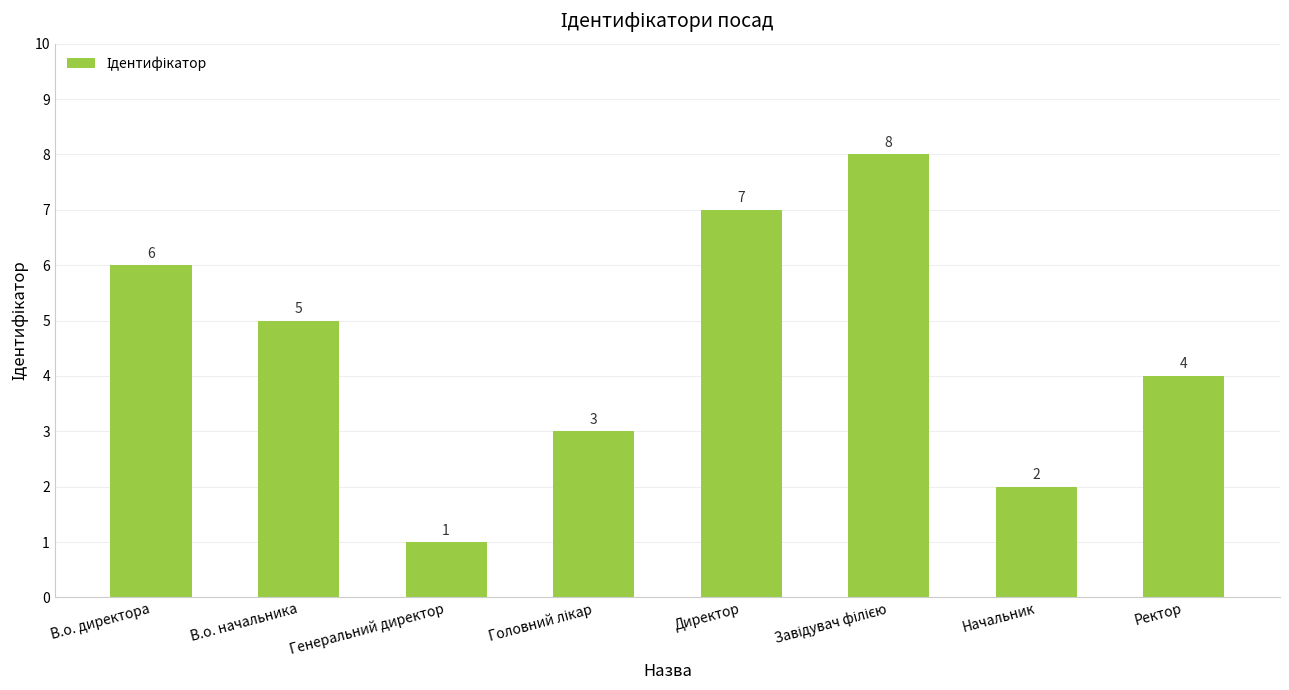

Does the chart contain any negative values?

No